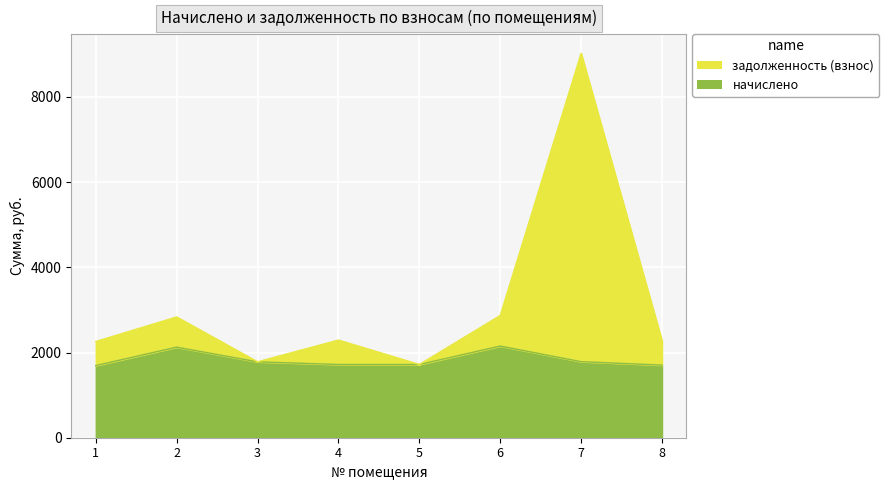

Rank the series at 7 from highest to lowest value.

задолженность (взнос), начислено